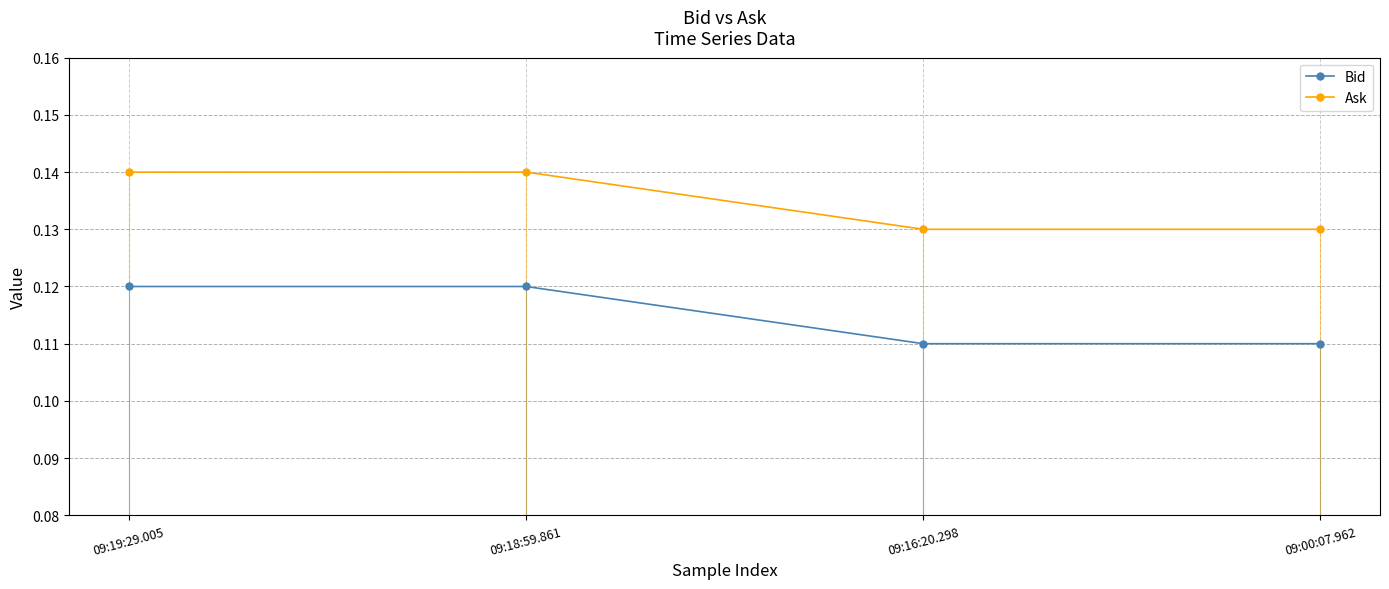

True or false: Ask and Bid cross at least once.

False